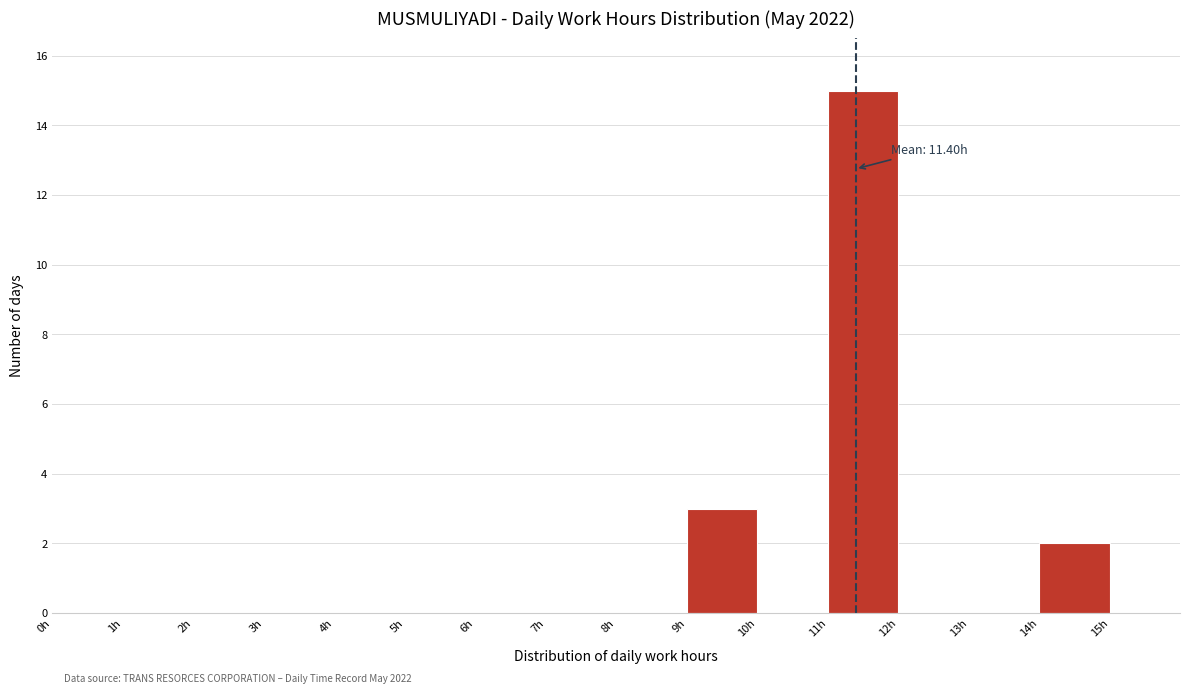

Which range on the x-axis has the tallest bar?

11 to 12